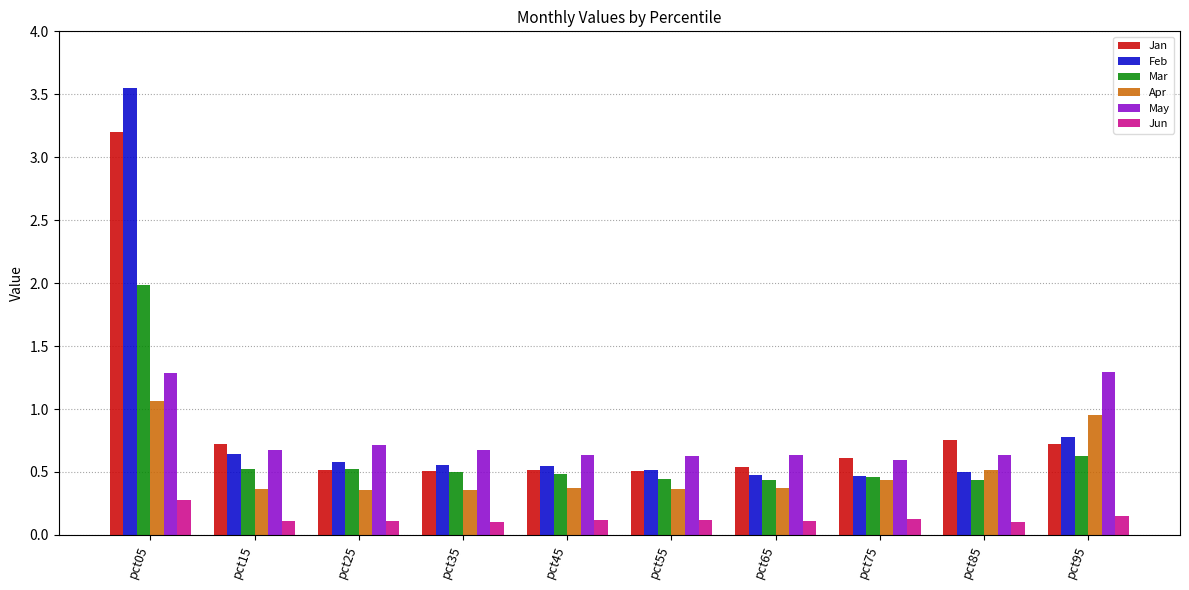

What is the difference between the Mar values at pct25 and pct85?

0.1